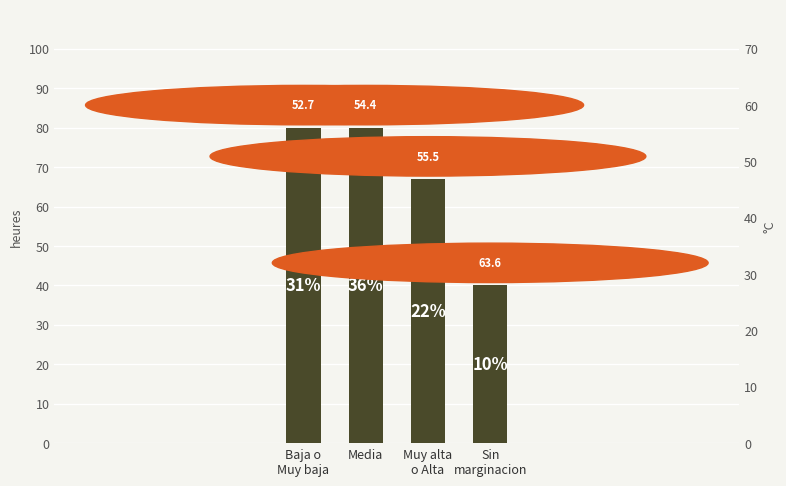

Where is the data nearest to the value 60?

Muy alta
o Alta